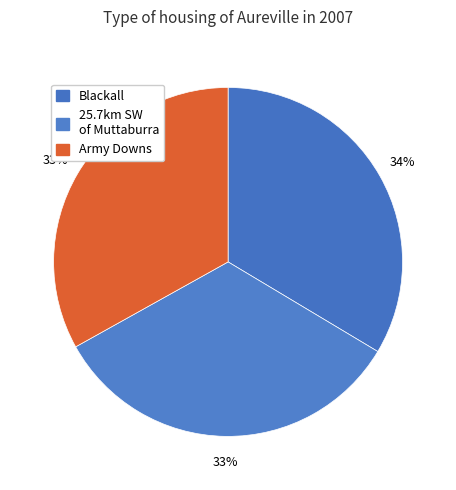

Rank the categories by value from lowest to highest.

Army Downs (bore?) nr Richmond, 25.7km SW of Muttaburra, Blackall